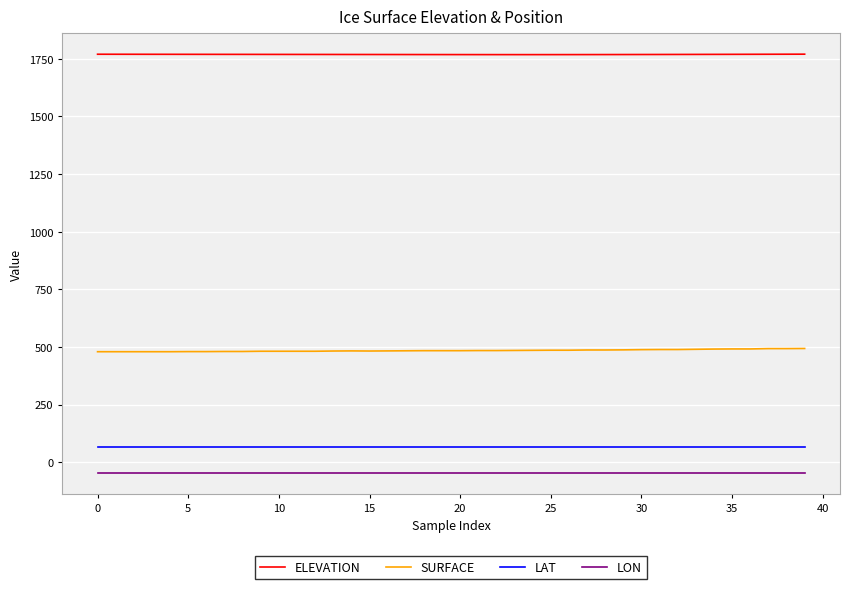

Rank the series by their maximum value, from lowest to highest.

LON, LAT, SURFACE, ELEVATION